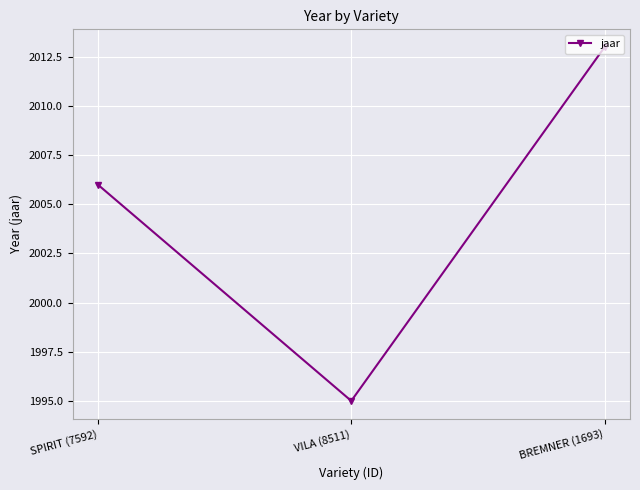

How many data points are less than 2006?

1